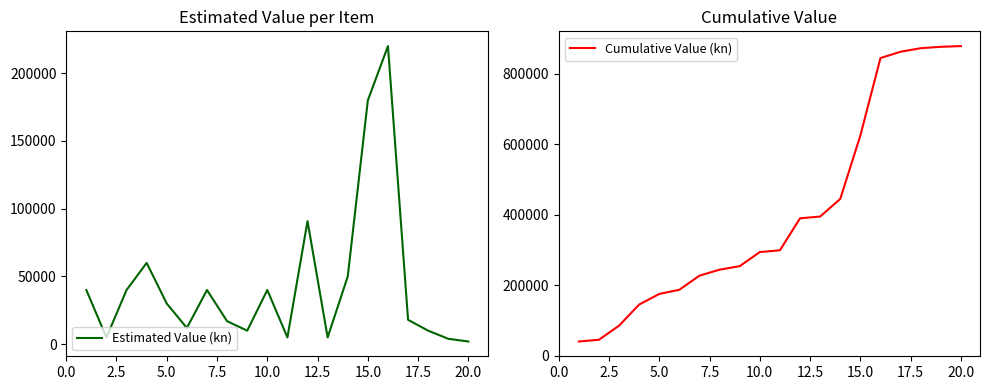

Does the chart have visible grid lines?

No